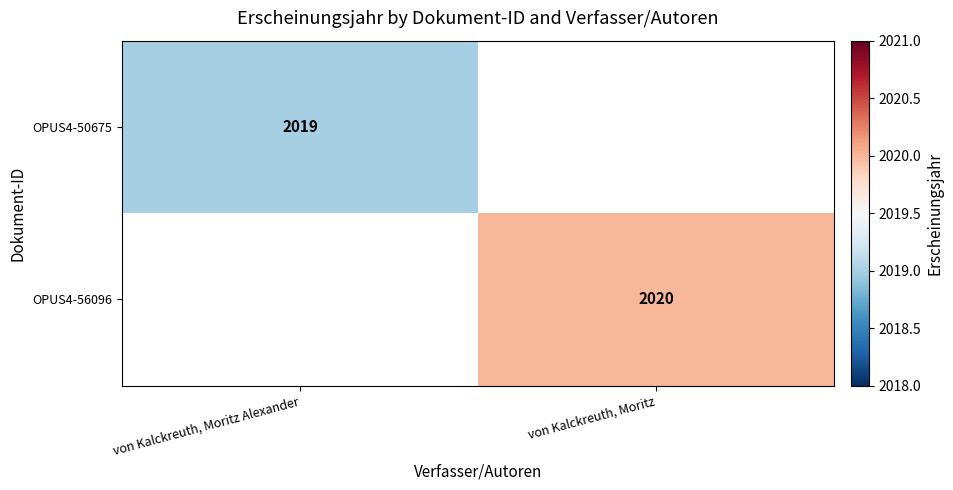

The value of OPUS4-56096 at von Kalckreuth, Moritz is 677. True or false?

False